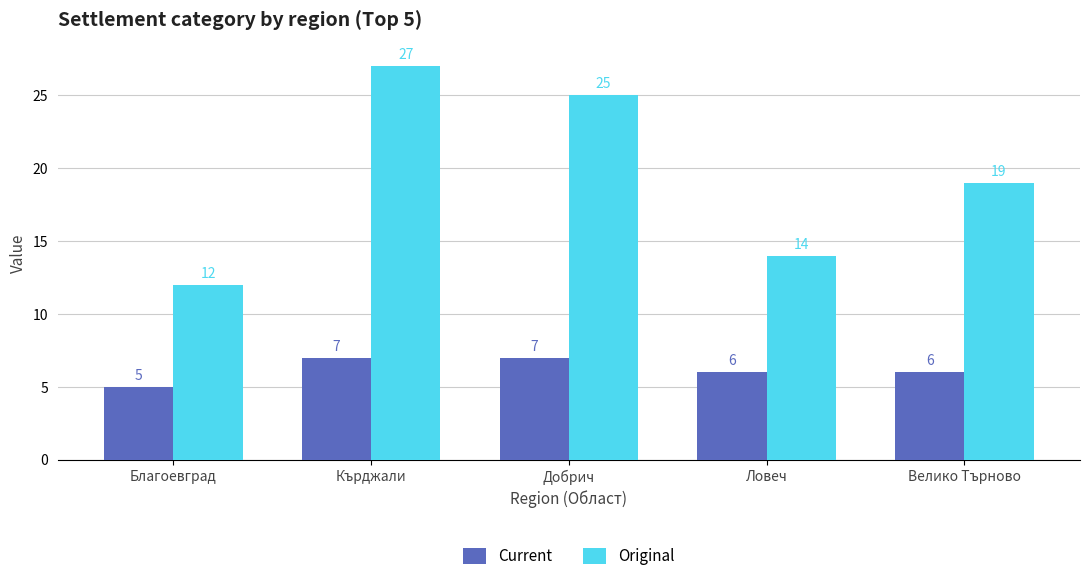

What is the total value across all series at Кърджали?

34